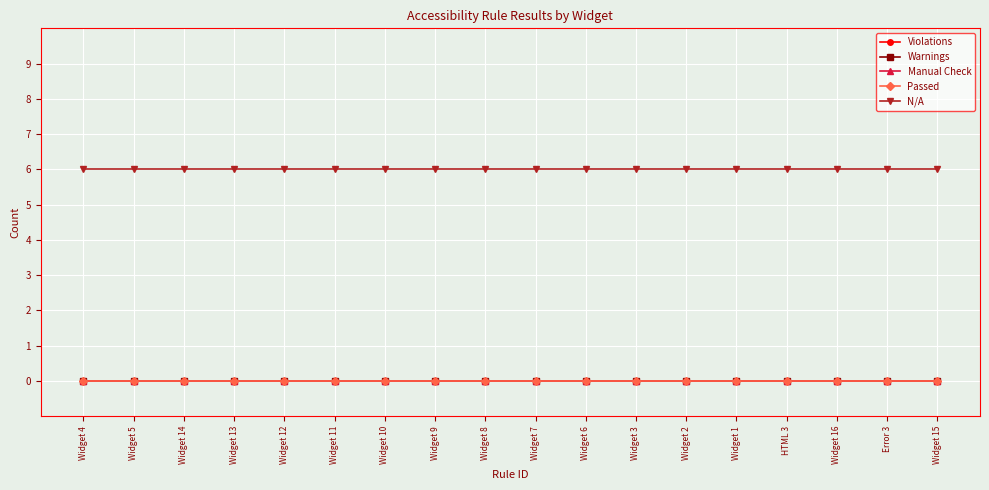

True or false: Manual Check and Passed intersect in this chart.

False